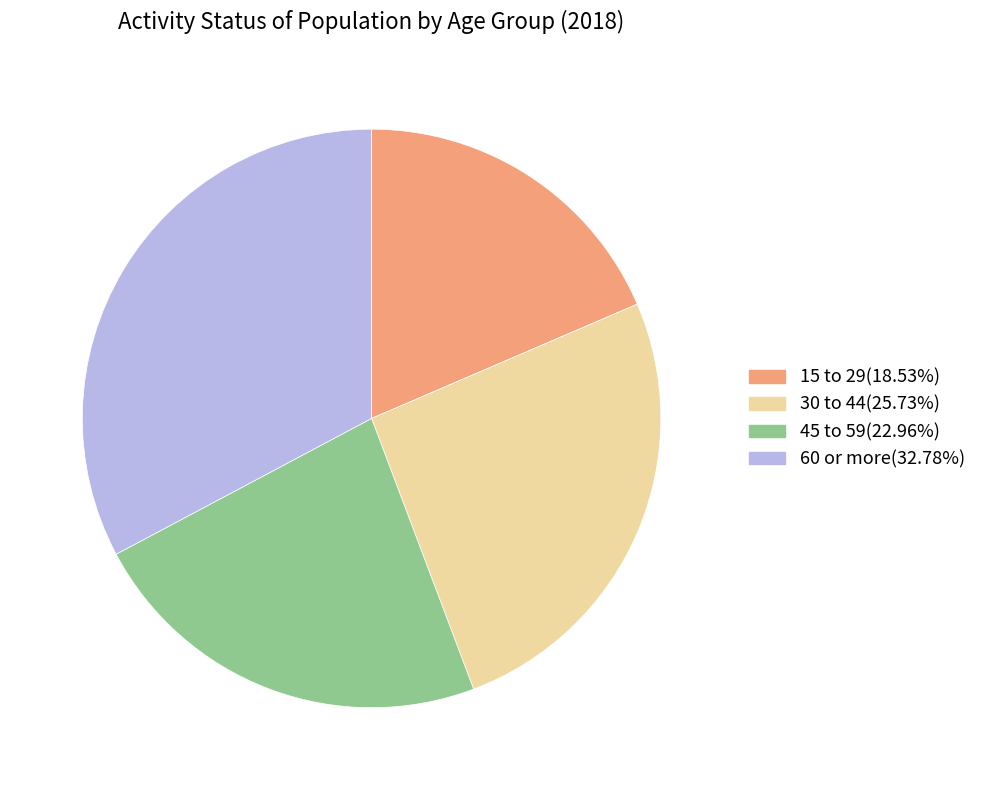

Which category has the smallest portion of the pie?

15 to 29